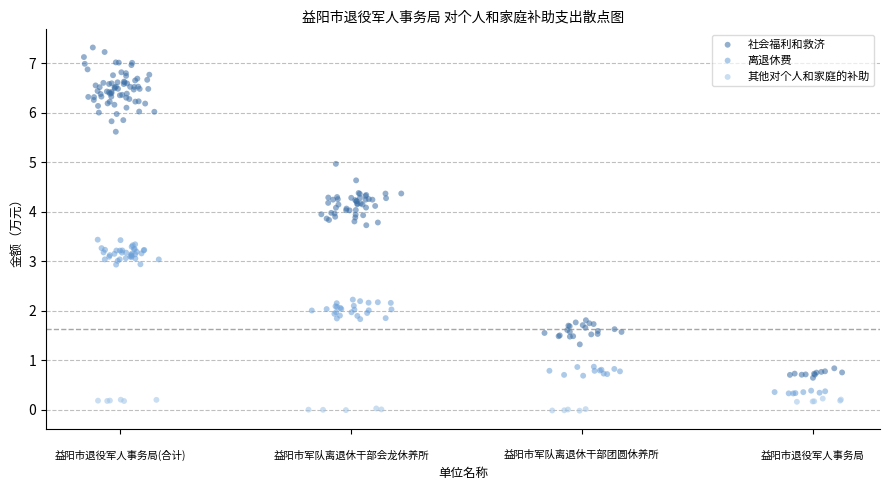

Which series contains the highest Y value?

社会福利和救济